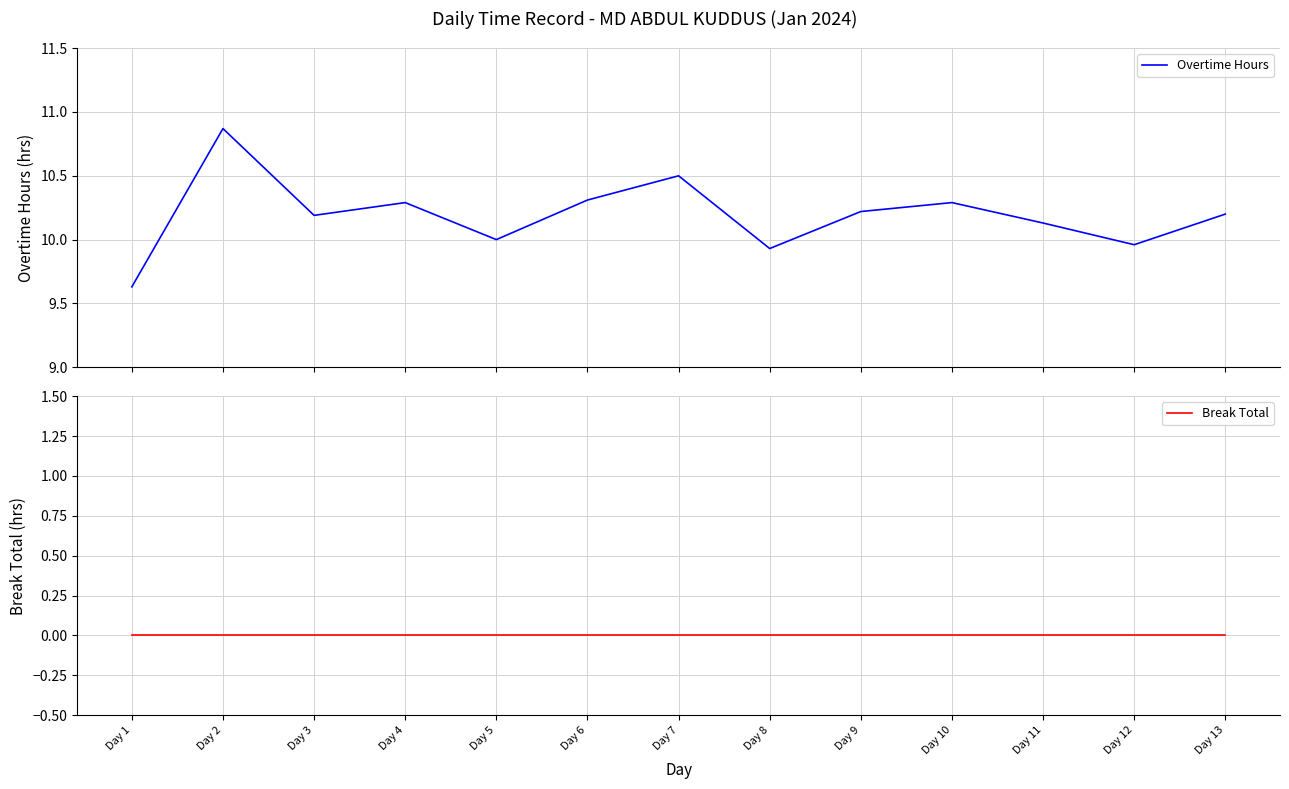

Is the value of Break Total at Day 4 greater than the value of Overtime Hours at Day 8?

No